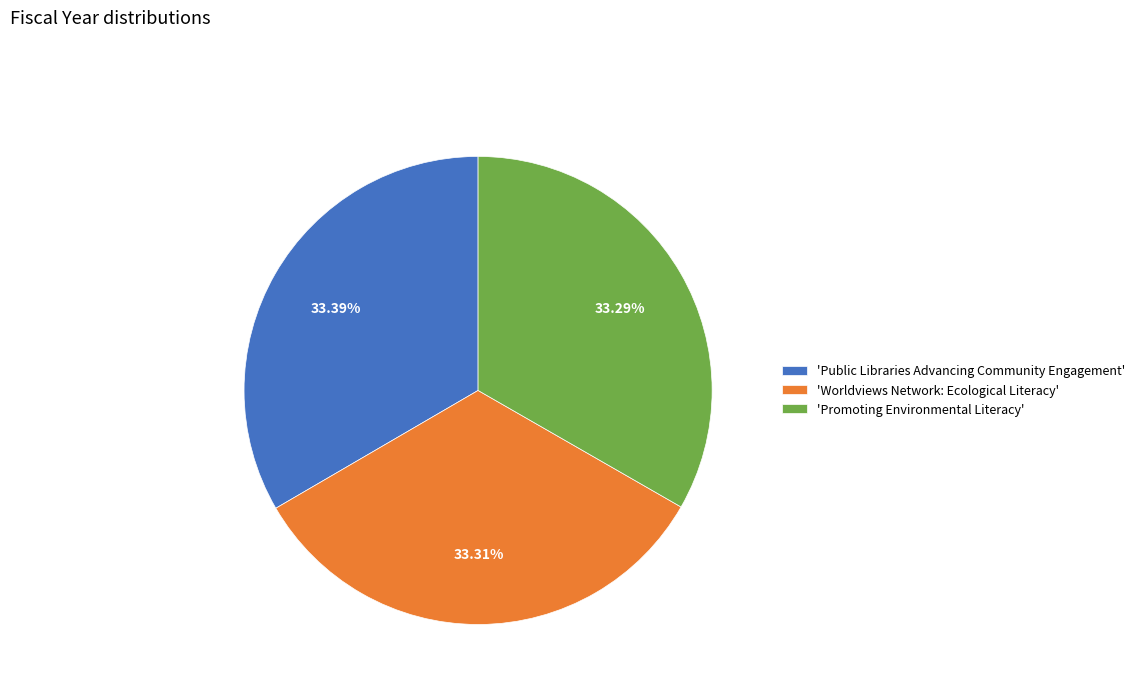

Is the sum of 'Promoting Environmental Literacy' and 'Public Libraries Advancing Community Engagement' greater than half?

Yes